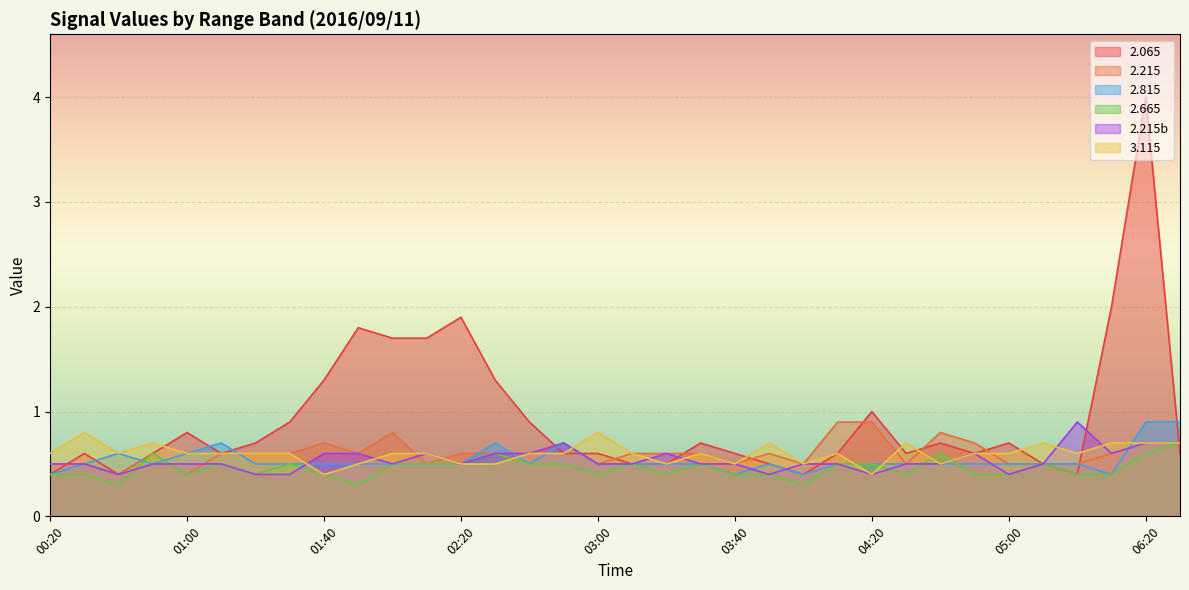

What is the difference between the maximum and minimum values in the   2.815 series?

0.5